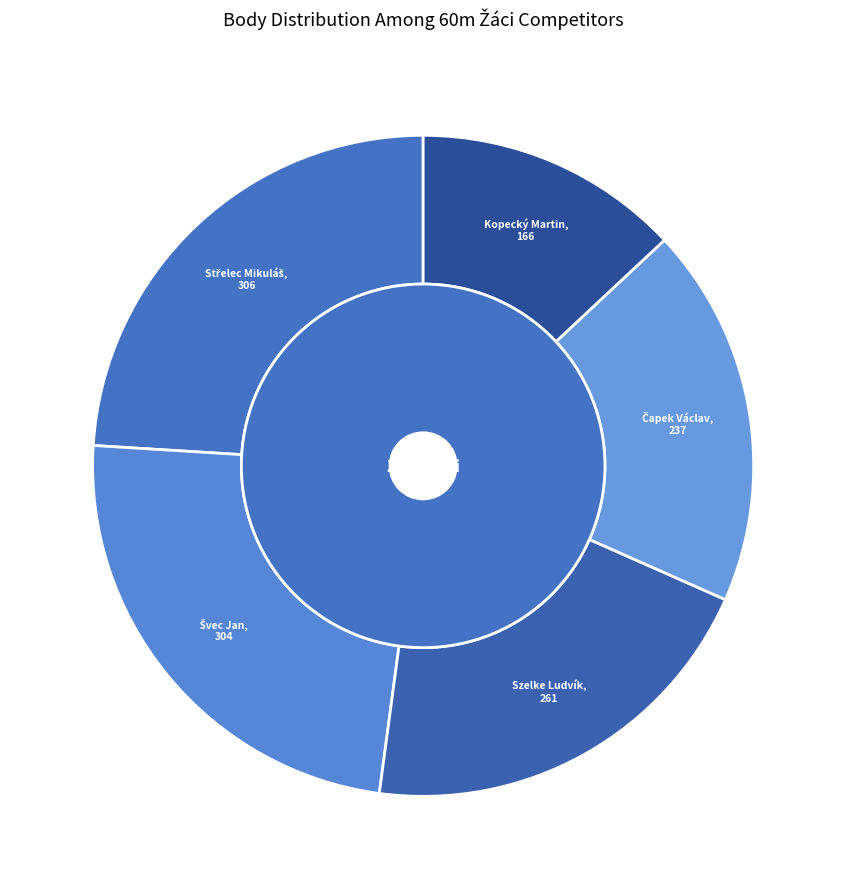

To the nearest percent, what is the average slice percentage?

20%